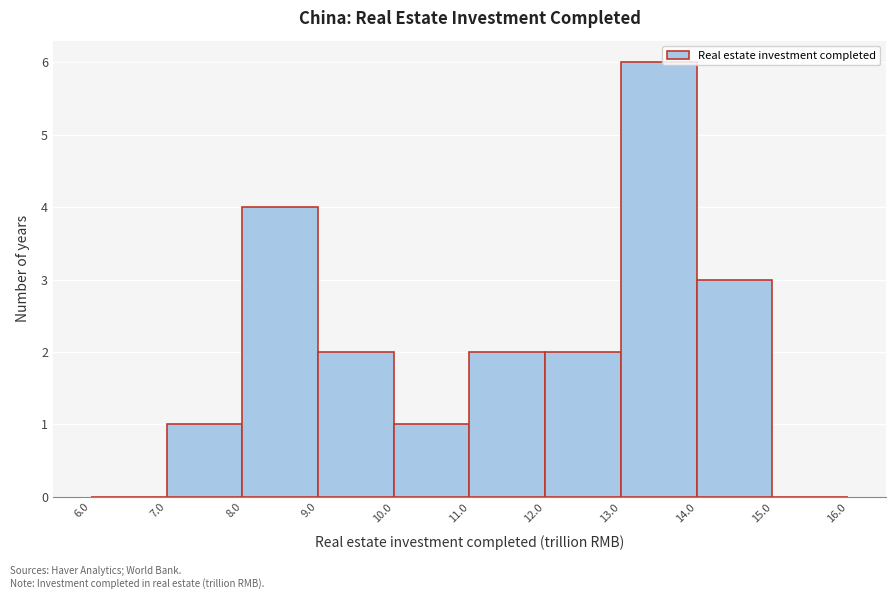

Reading left to right, transcribe this chart: for each bar, give the range it covers on the x-axis and its height. The values are not printed on the chart, so give them approximately, as read against the axis.

6.0 to 7.0: 0
7.0 to 8.0: 1
8.0 to 9.0: 4
9.0 to 10.0: 2
10.0 to 11.0: 1
11.0 to 12.0: 2
12.0 to 13.0: 2
13.0 to 14.0: 6
14.0 to 15.0: 3
15.0 to 16.0: 0